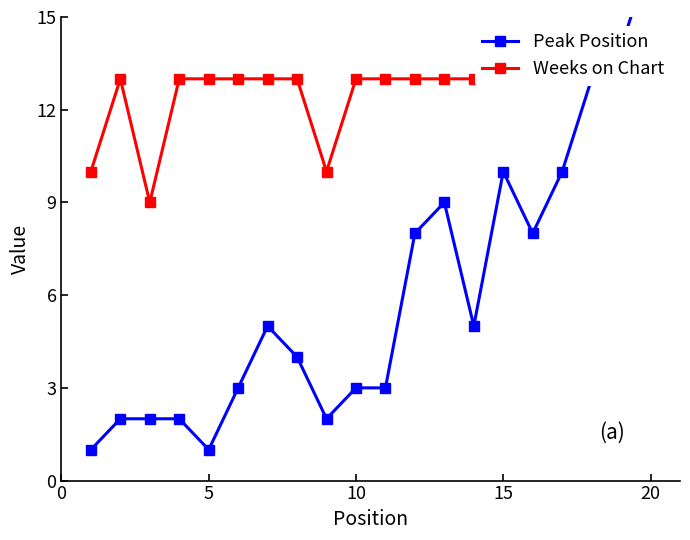

True or false: Peak Position and Weeks on Chart intersect in this chart.

False